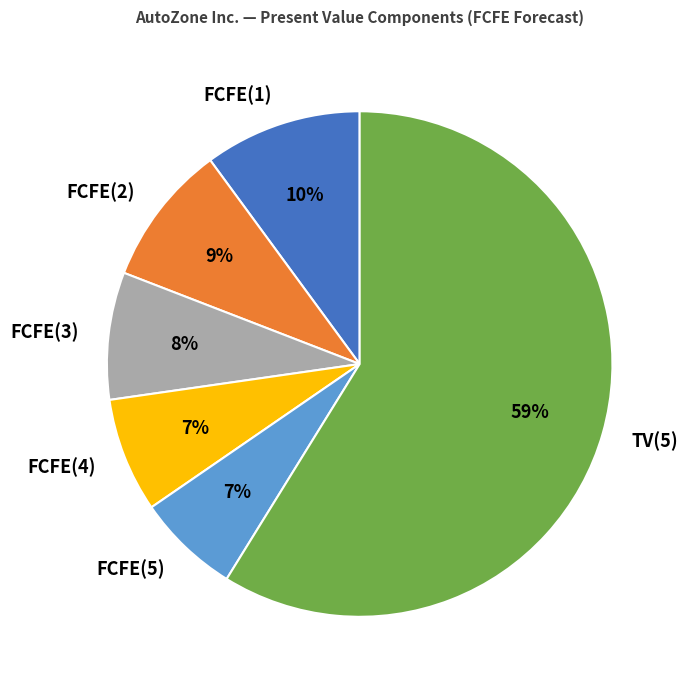

How many slices are in this pie chart?

6